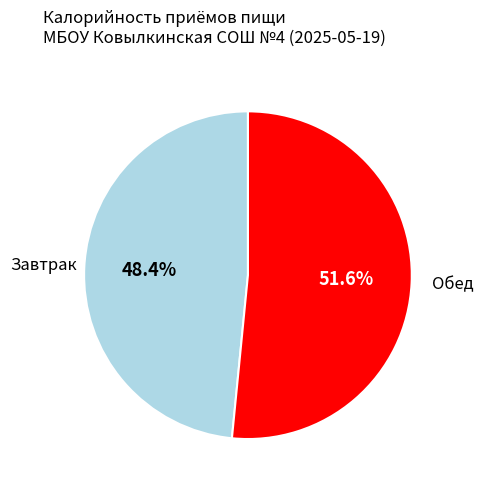

Is there a majority slice in this chart?

Yes